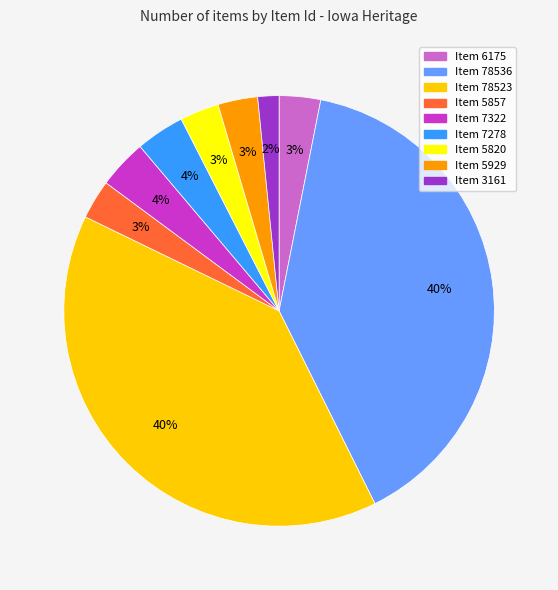

Which slice is the smallest?

Item 3161